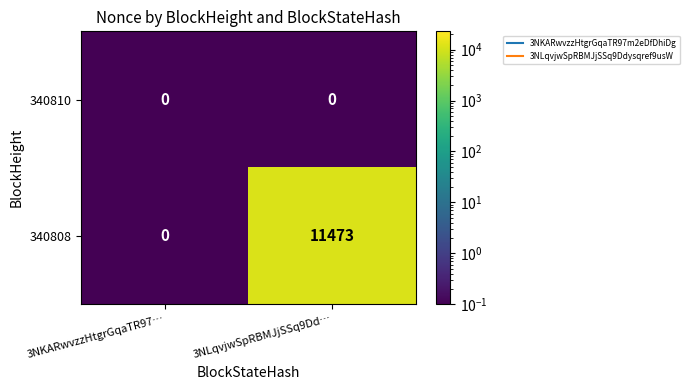

Reading left to right, extract all data points from this chart.

340810: 0	0
340808: 0	11473